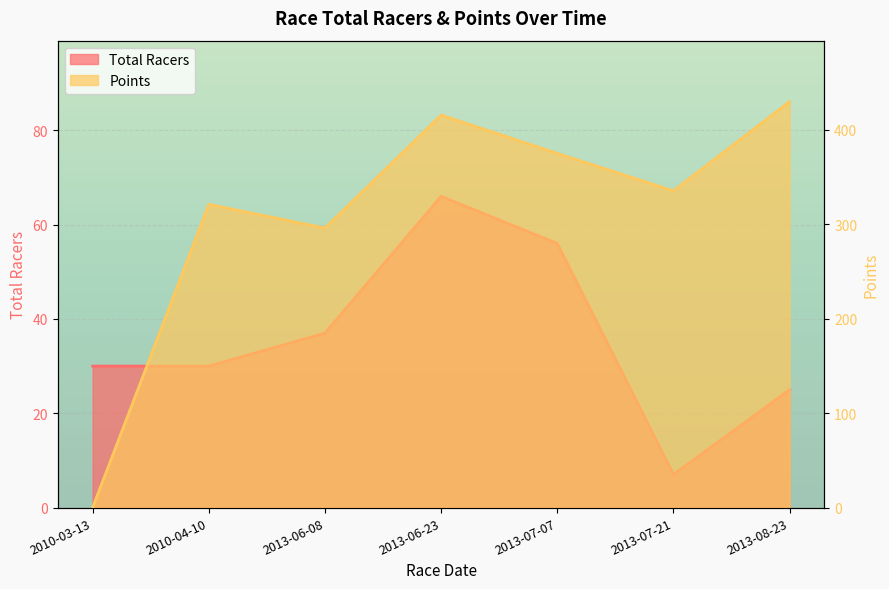

What is the spread (max minus min) of values at 2013-07-07?

318.8